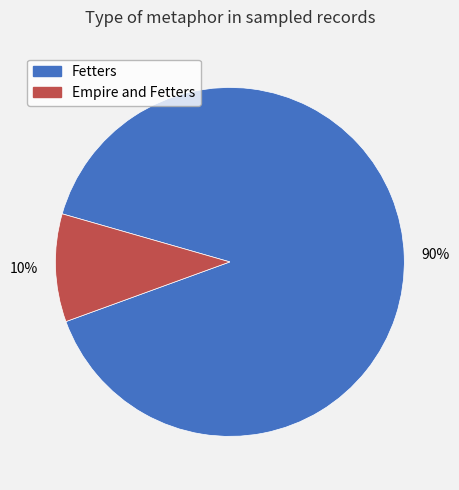

To the nearest percent, what is the average slice percentage?

50%